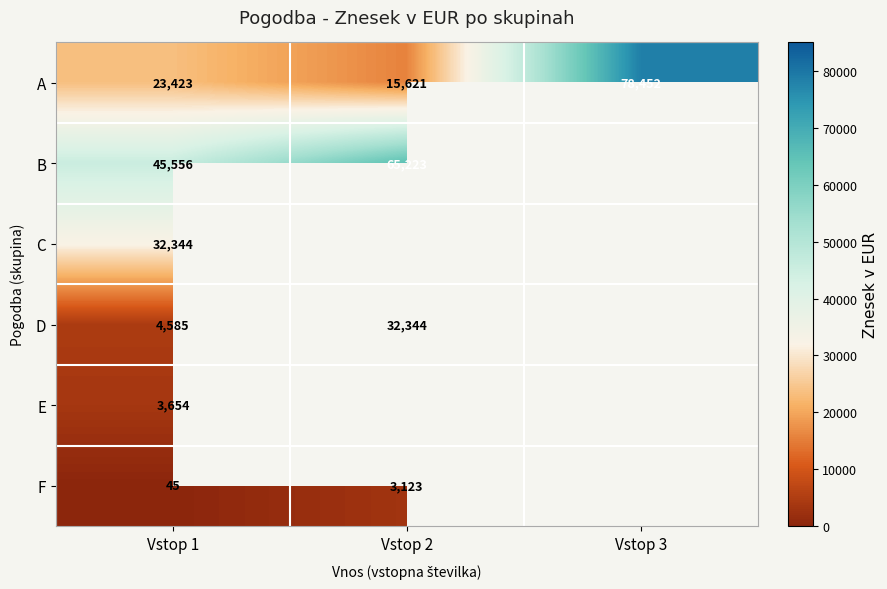

The B series shows 11992 at Vstop 1. True or false?

False